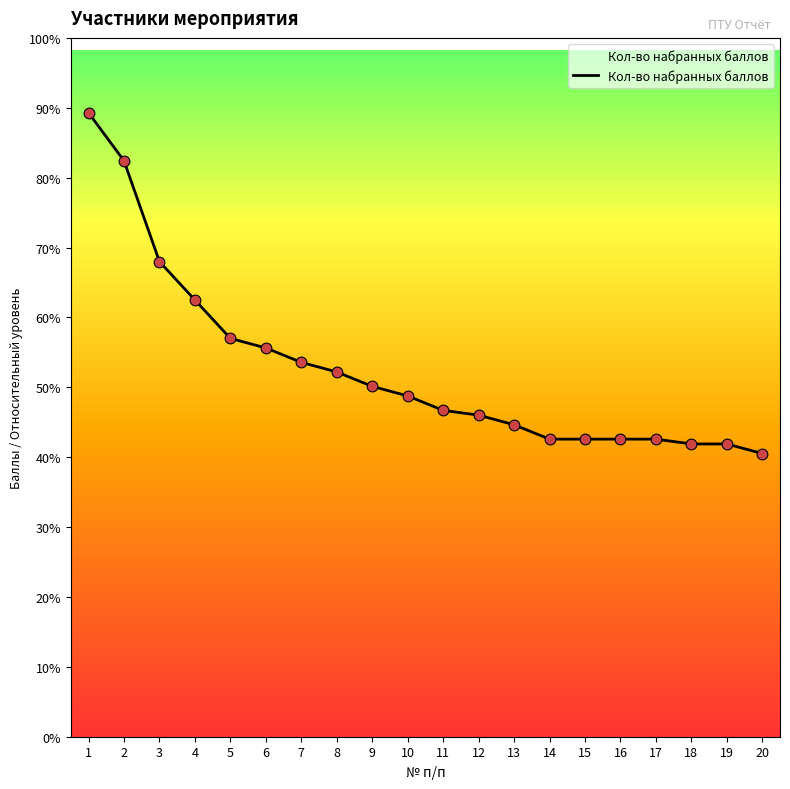

What is the ratio of the value at 15 to the value at 16?

1.0